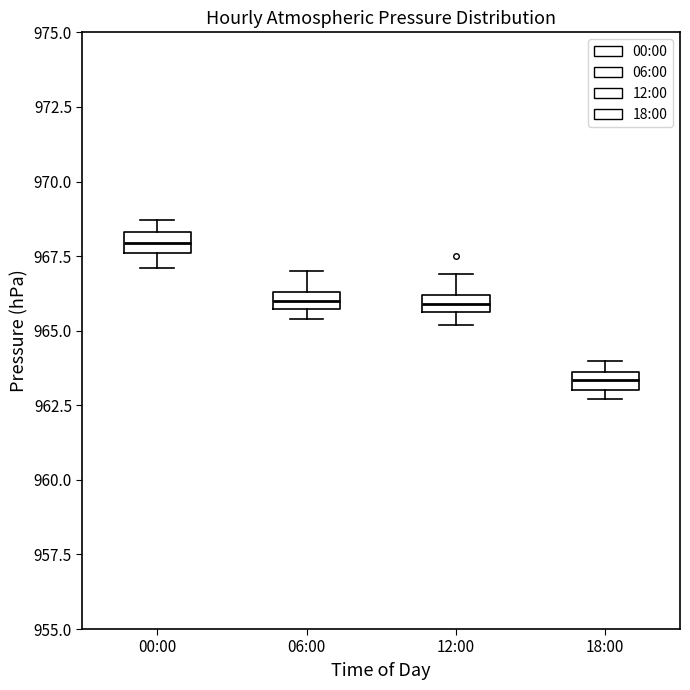

Which box's median line is the lowest?

18:00